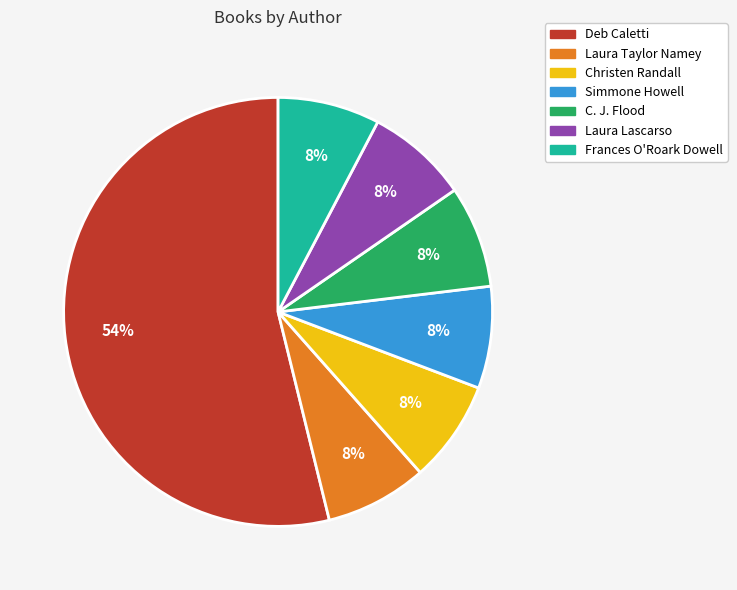

To the nearest percent, what is the average slice percentage?

14%